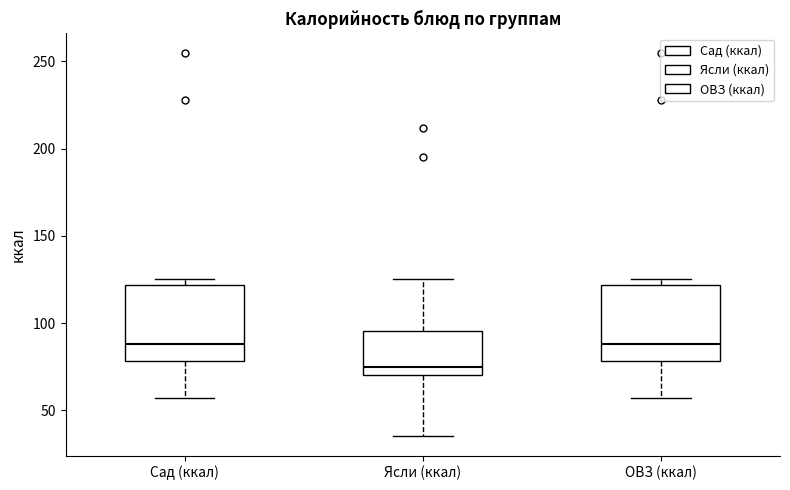

Reading left to right, transcribe this box plot: for each box, give where its median line is, the range the box spans, and where its two whiskers end, as read against the y-axis. The values are not printed on the chart, so give them approximately, as read against the axis.

Сад (ккал): median 90, box 80 to 120, whiskers 55 to 125
Ясли (ккал): median 75, box 70 to 95, whiskers 35 to 125
ОВЗ (ккал): median 90, box 80 to 120, whiskers 55 to 125